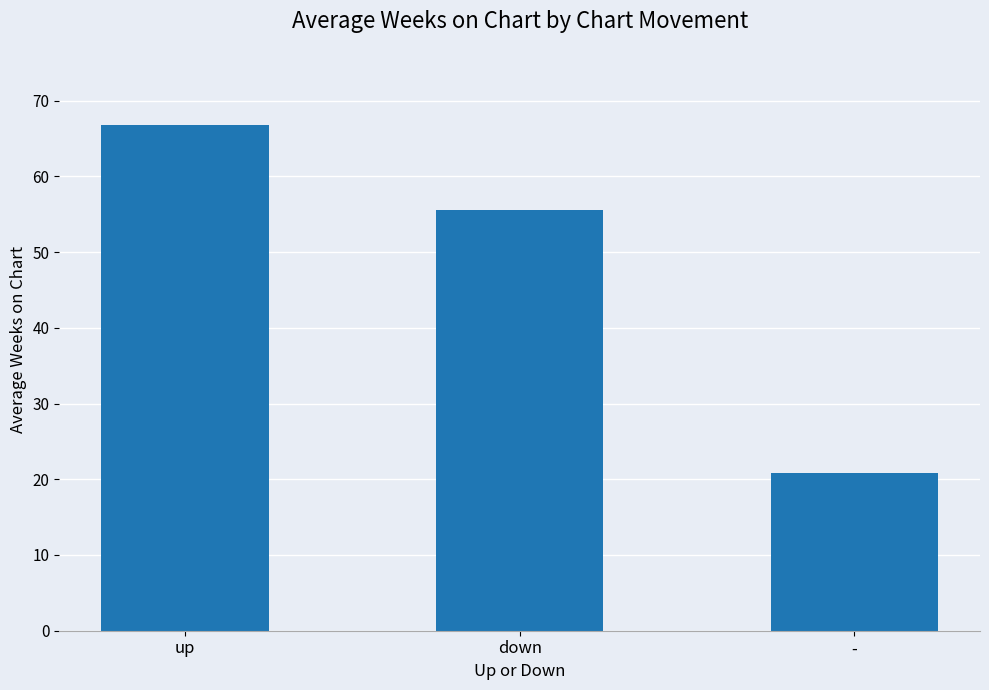

Which category has the lowest value across all series?

-